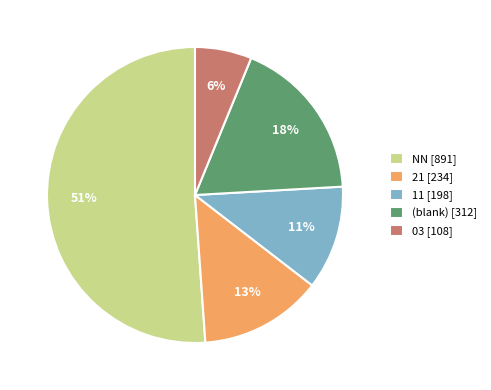

Does (blank) [312] represent more than half of the total?

No